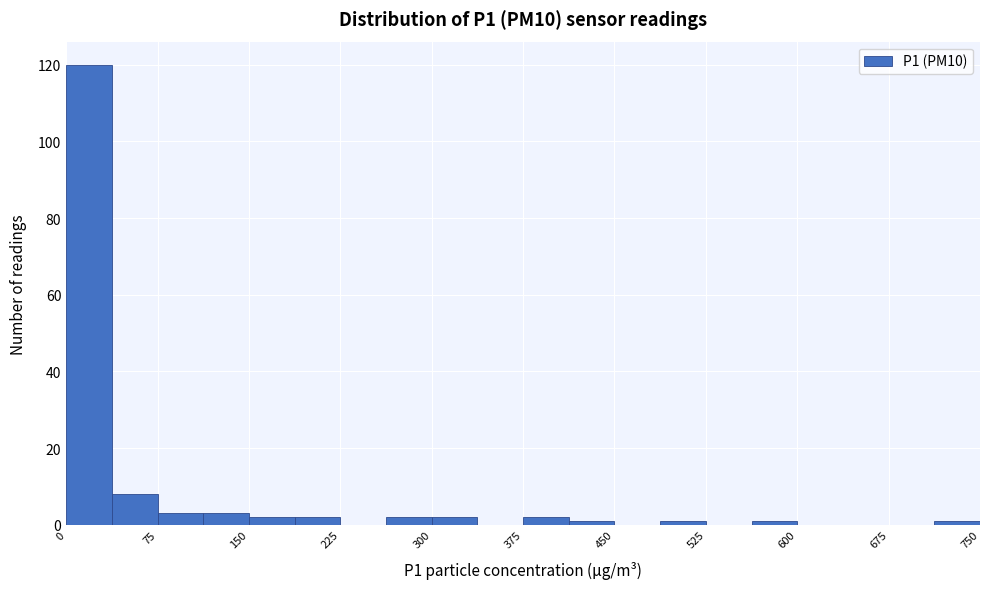

Around what value on the x-axis is the tallest bar? Give the approximate position of its centre, as read against the axis.

20